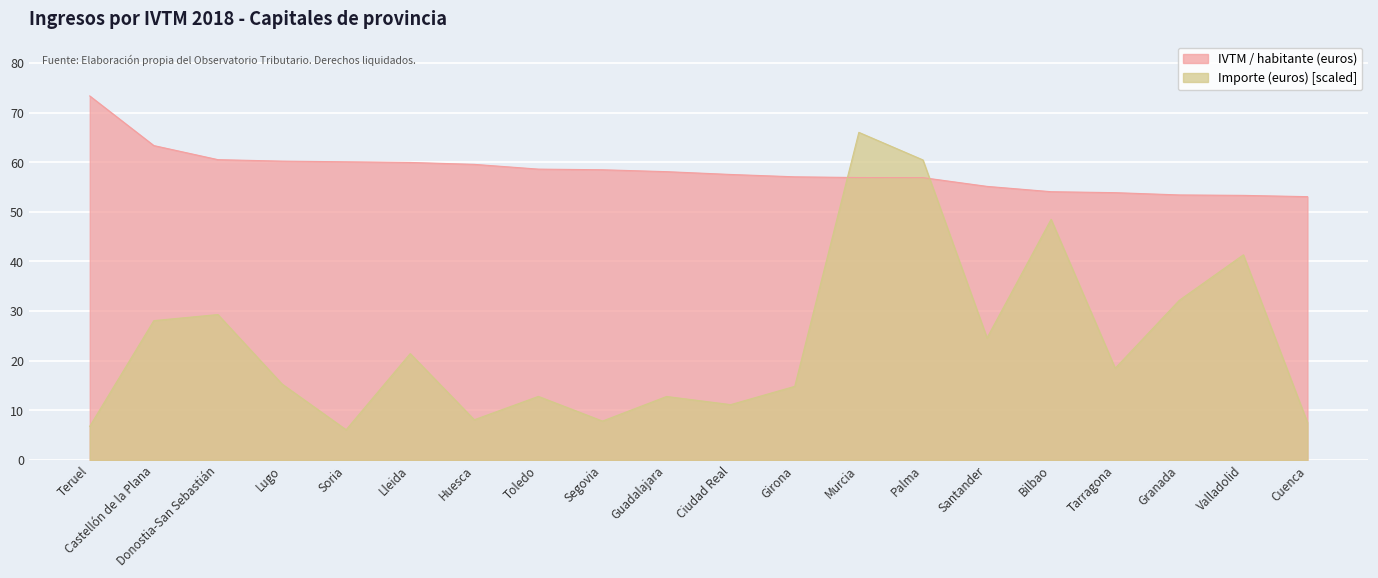

What is the spread (max minus min) of values at Santander?

30.5